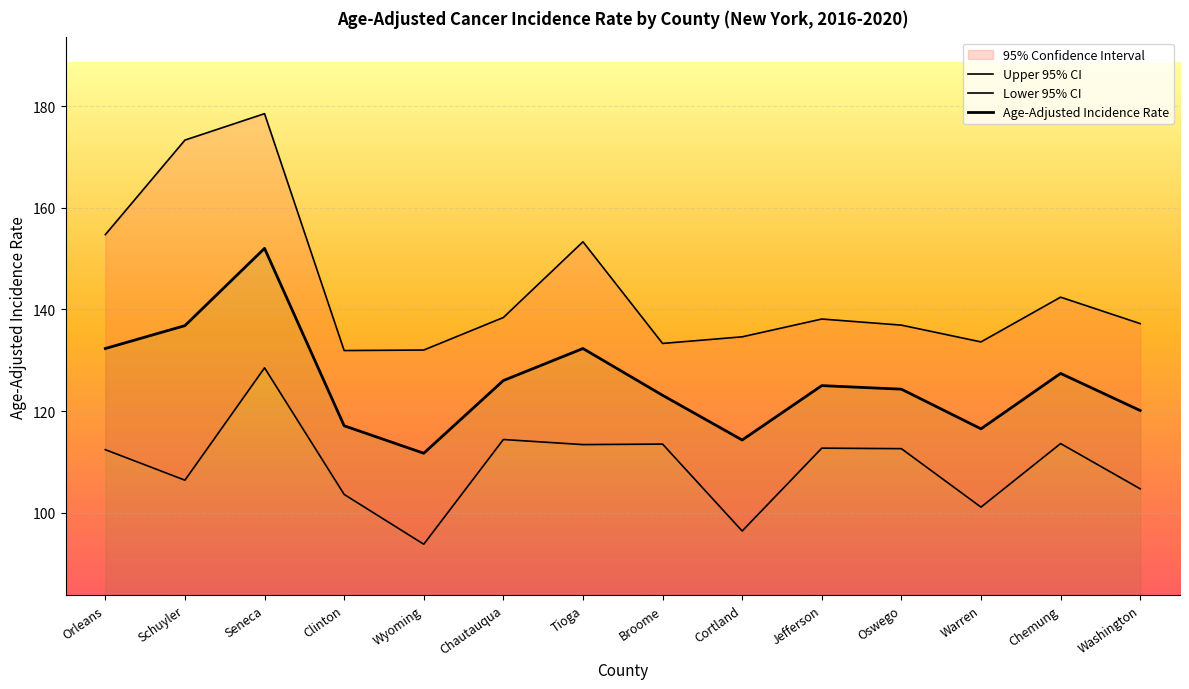

Which series has the largest range (max minus min)?

Upper 95% CI